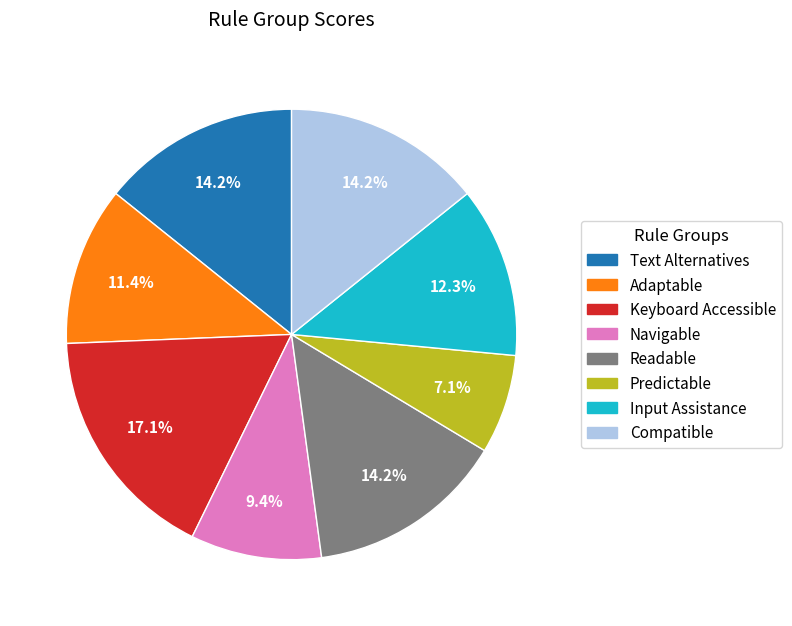

How many segments does this pie chart have?

8